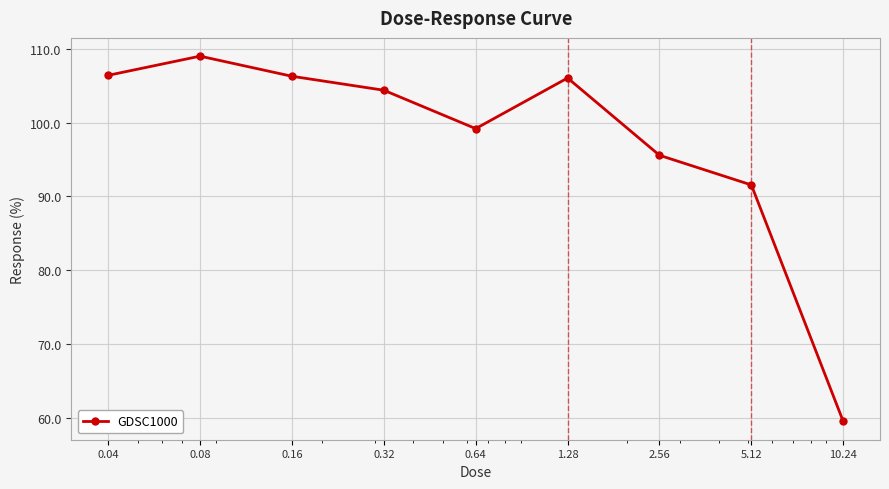

What is the value of the 6th point from the left?

106.0